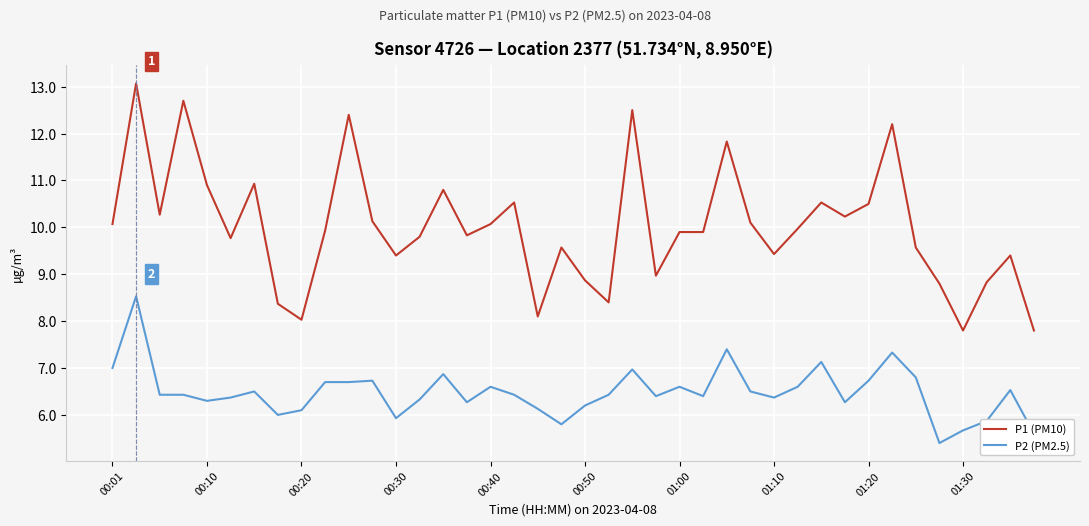

What is the maximum value shown in the chart?

13.1